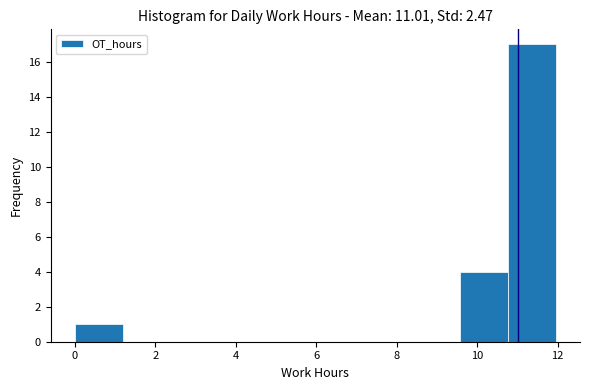

Over which range of the x-axis is the bar tallest?

10.8 to 12.0